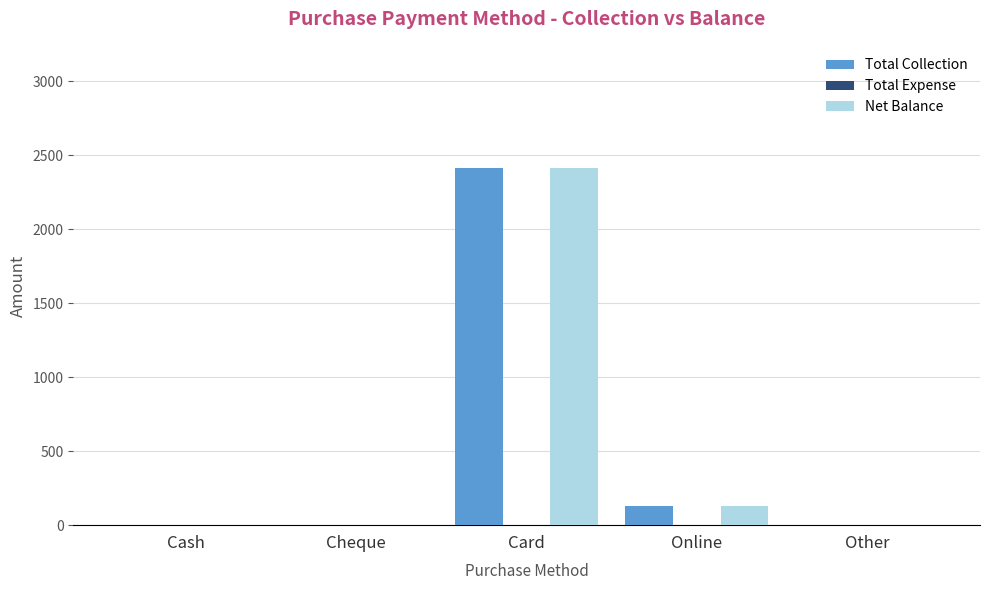

What is the sum of the Net Balance values at Card and Cash?

2415.0